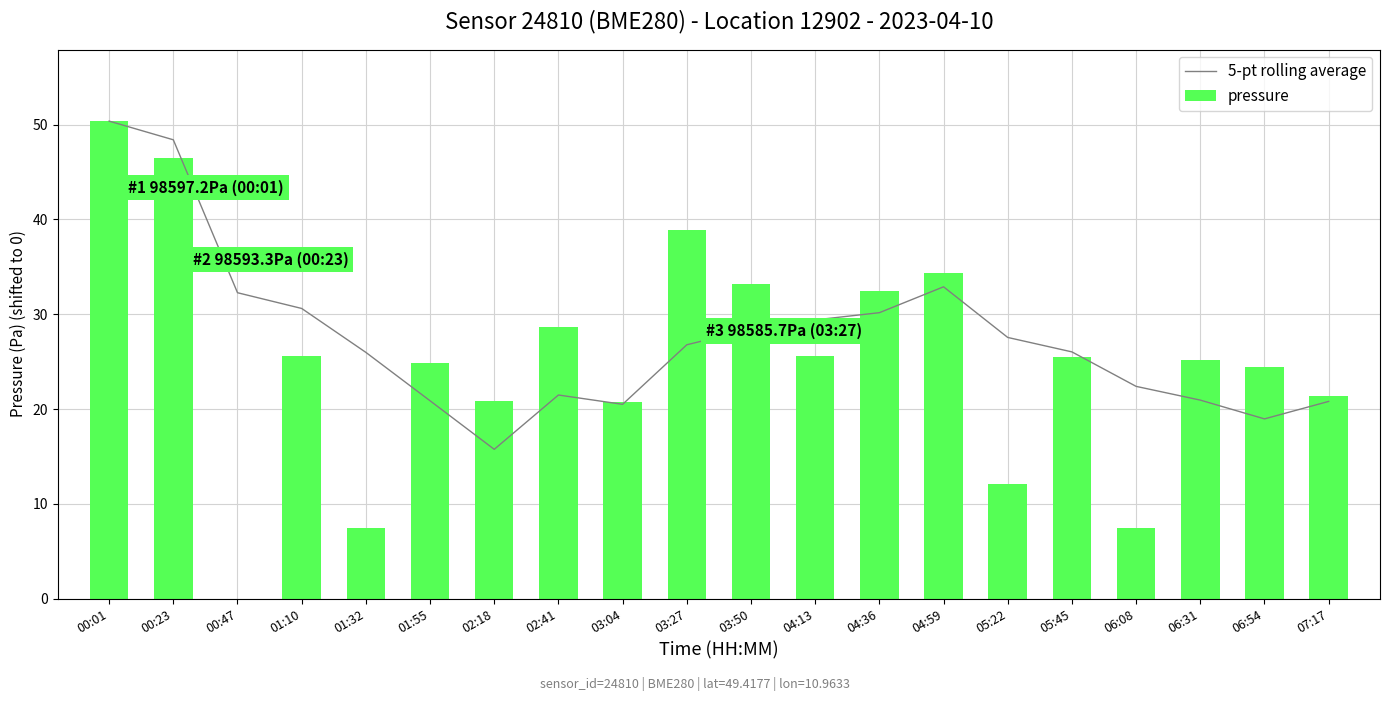

What is the label of the 16th bar from the right?

01:32